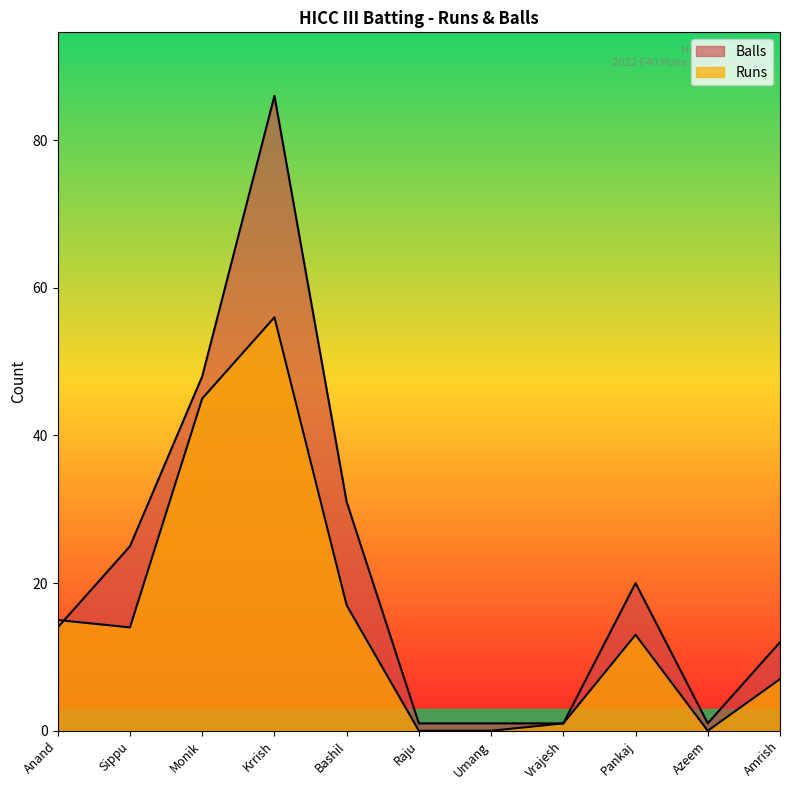

Does the chart display data point markers on the line(s)?

No